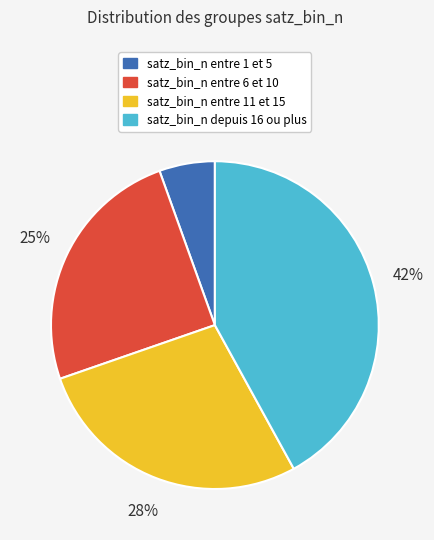

True or false: satz_bin_n entre 11 et 15 accounts for 28% of the total.

True